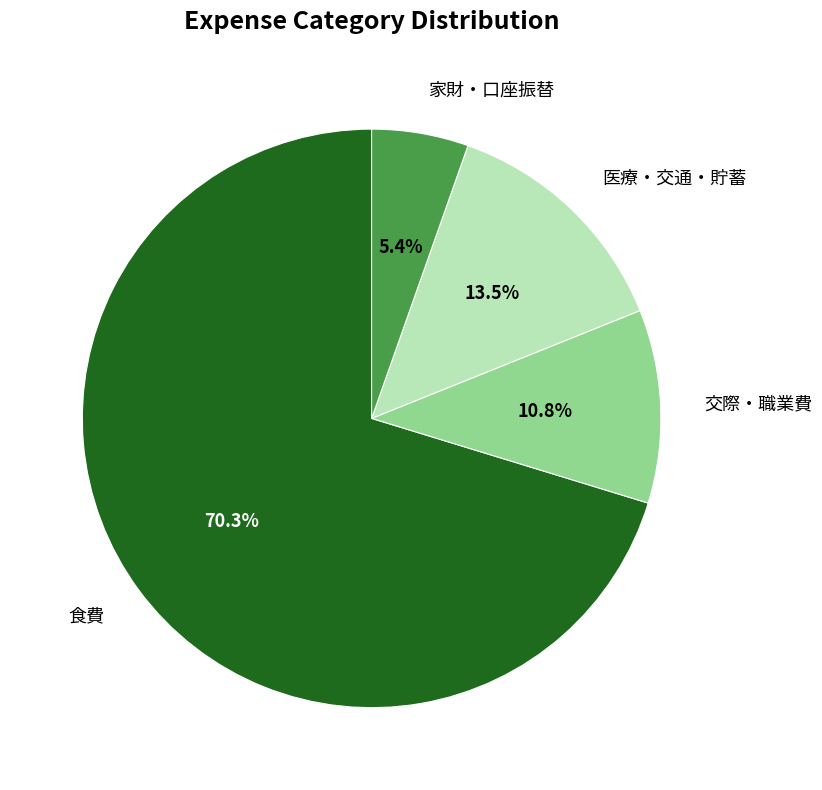

What is the smallest slice in the pie chart?

家財・口座振替